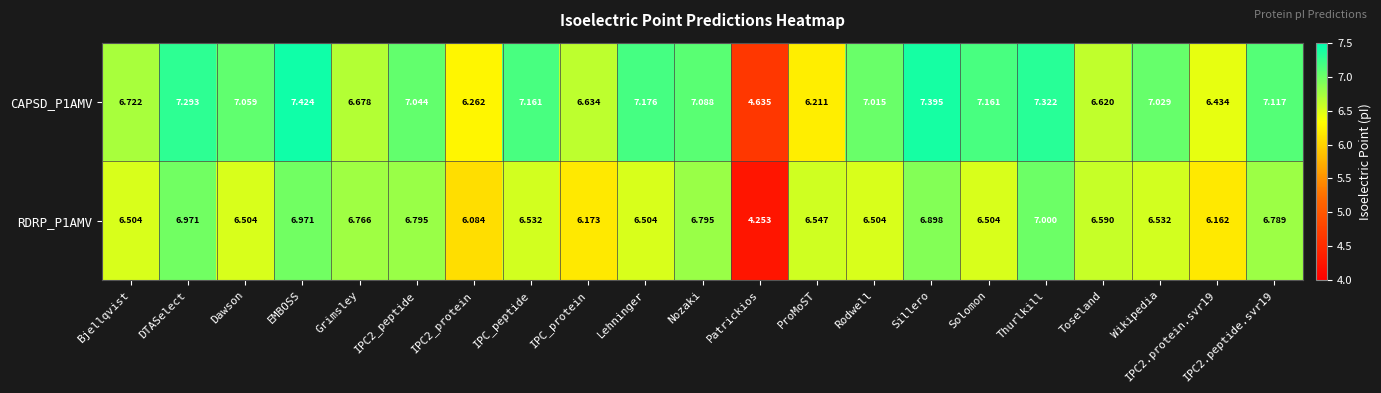

What is the total value across all series at Dawson?

13.6